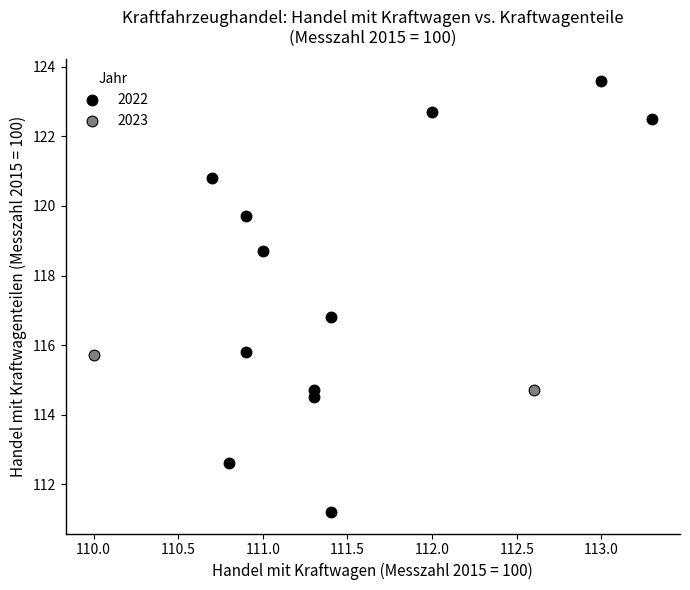

Which series has the largest Y range (max minus min)?

2022